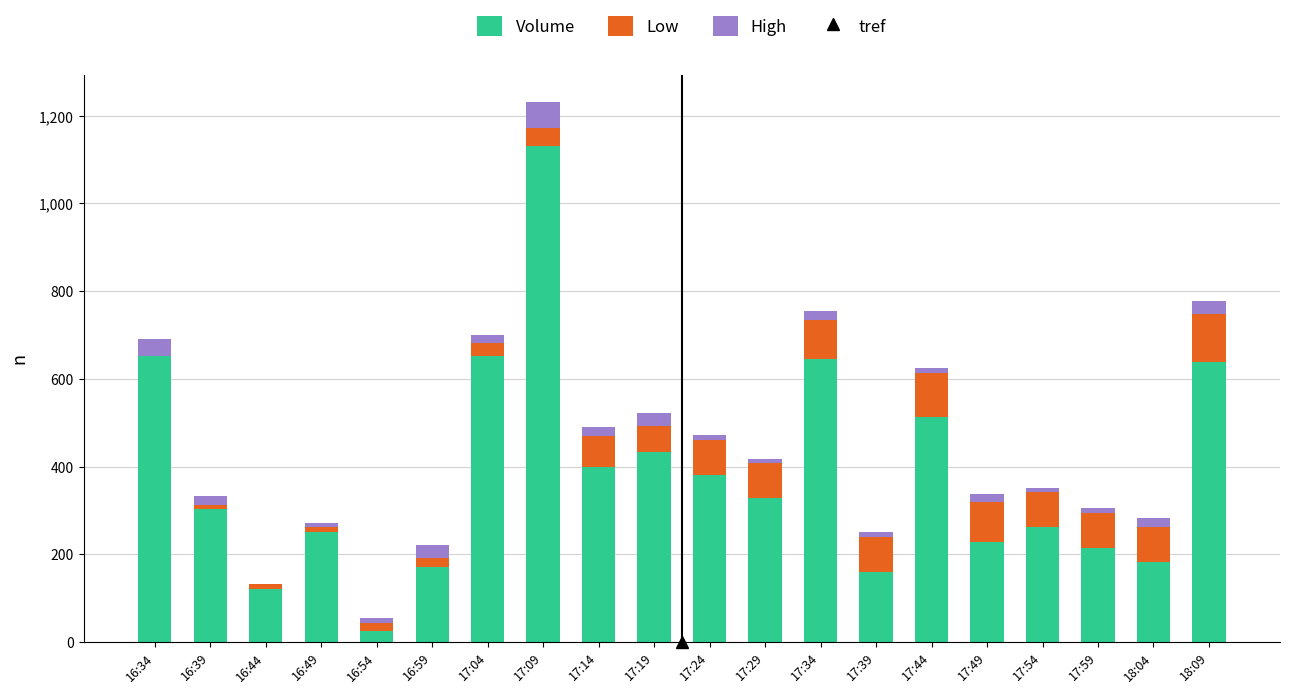

Is it true that Volume equals 437 at 17:29?

False